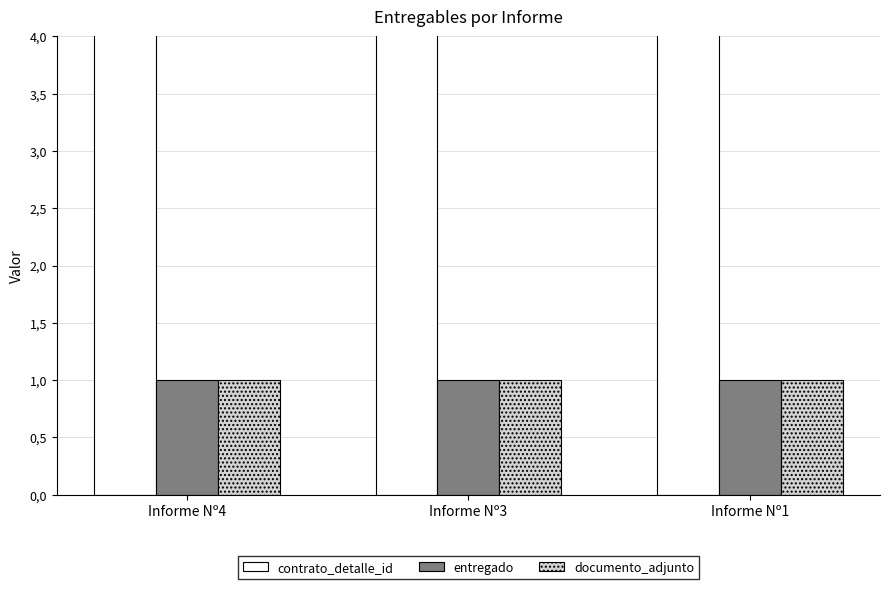

Reading right to left, what are all the values shown in this chart?

contrato_detalle_id: Informe Nº1=6.9	Informe Nº3=6.9	Informe Nº4=6.9
entregado: Informe Nº1=1.0	Informe Nº3=1.0	Informe Nº4=1.0
documento_adjunto: Informe Nº1=1.0	Informe Nº3=1.0	Informe Nº4=1.0